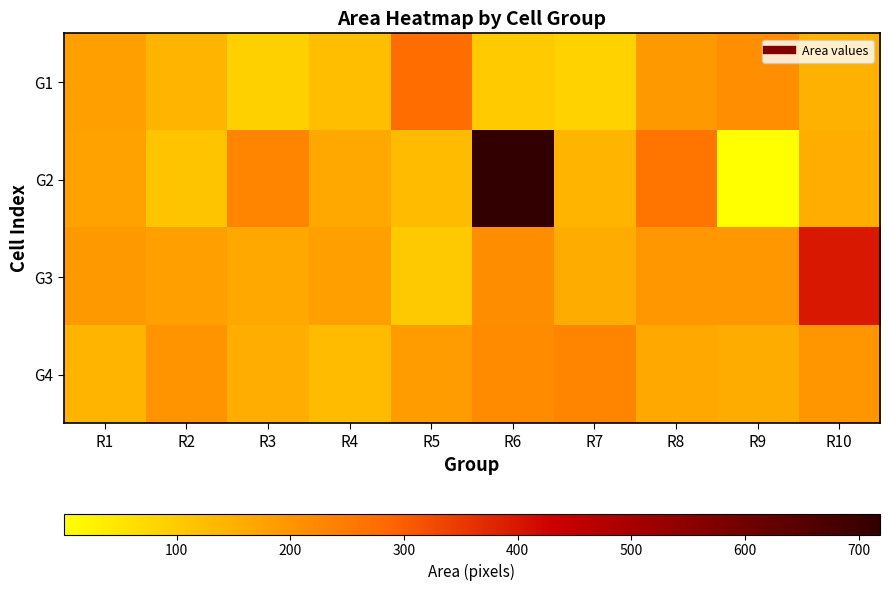

Which series has the largest total across all categories?

G2